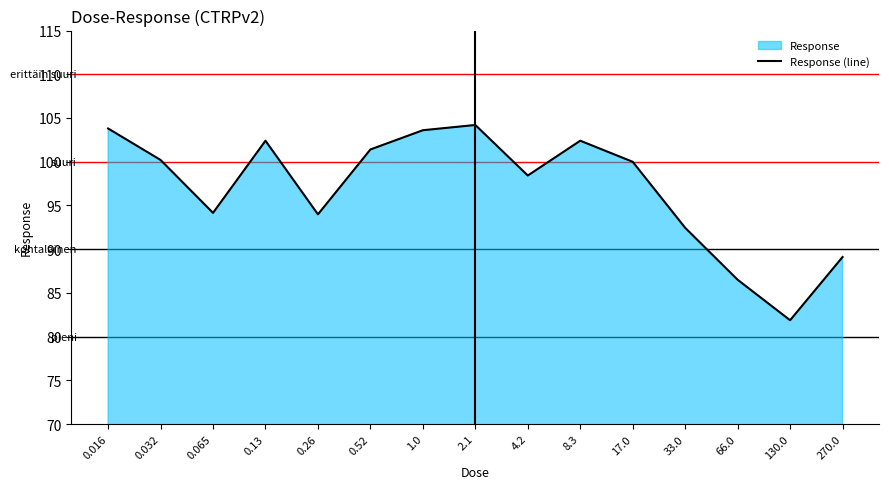

Where is the first local maximum?

0.13